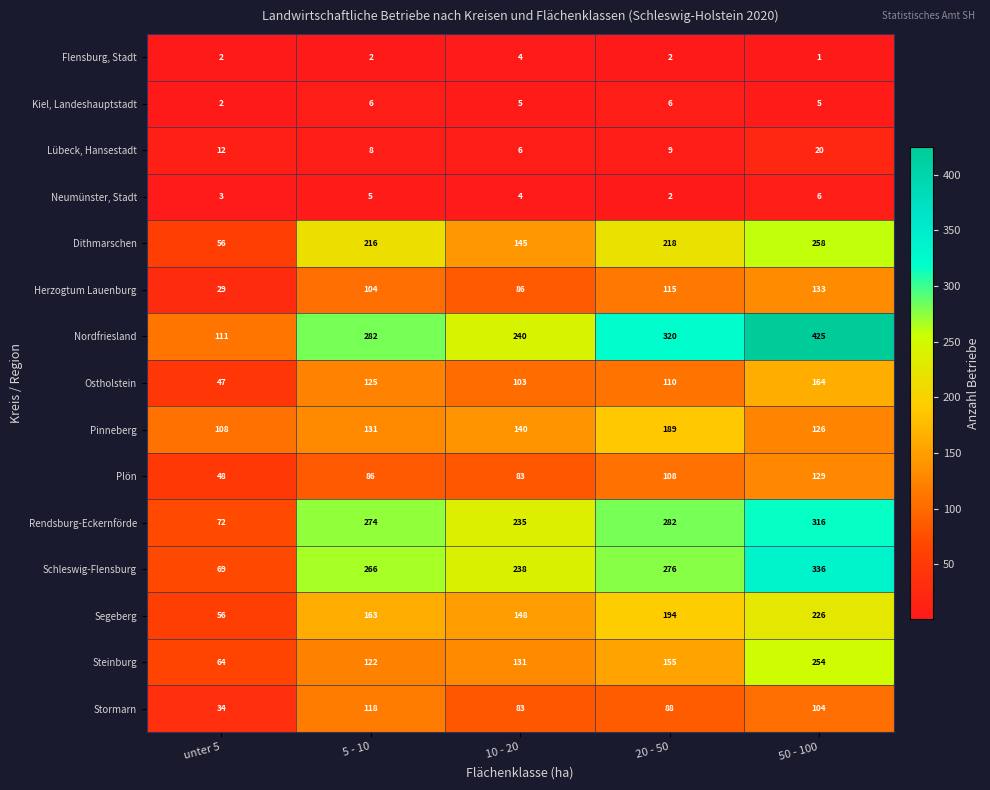

Is it true that Neumünster, Stadt equals 7 at 5 - 10?

False